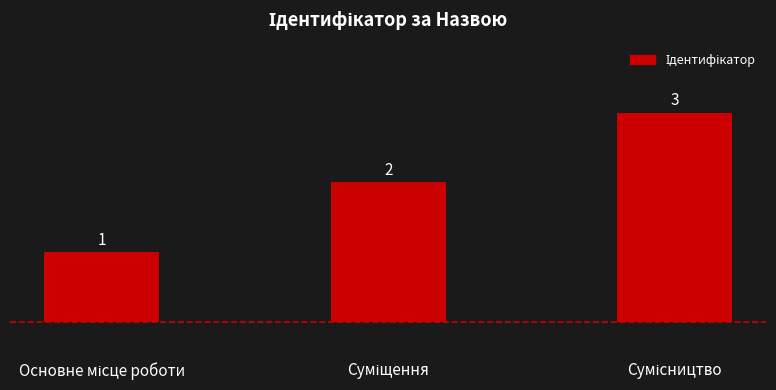

What is the value of the 3rd bar from the left?

3